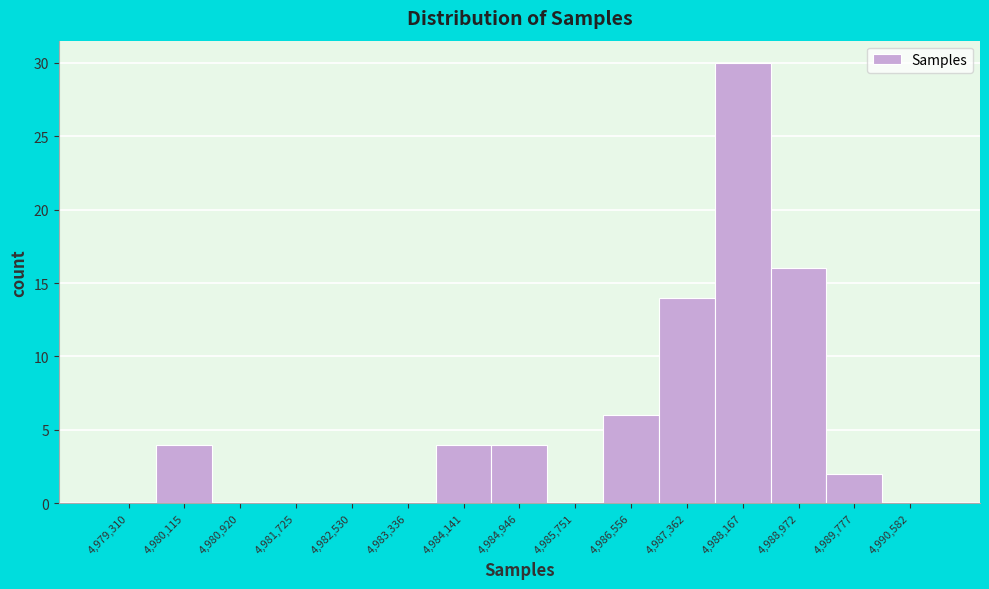

Reading left to right, list all the values displayed in this chart.

4,979,310=0	4,980,115=4	4,980,920=0	4,981,725=0	4,982,530=0	4,983,336=0	4,984,141=4	4,984,946=4	4,985,751=0	4,986,556=6	4,987,362=14	4,988,167=30	4,988,972=16	4,989,777=2	4,990,582=0